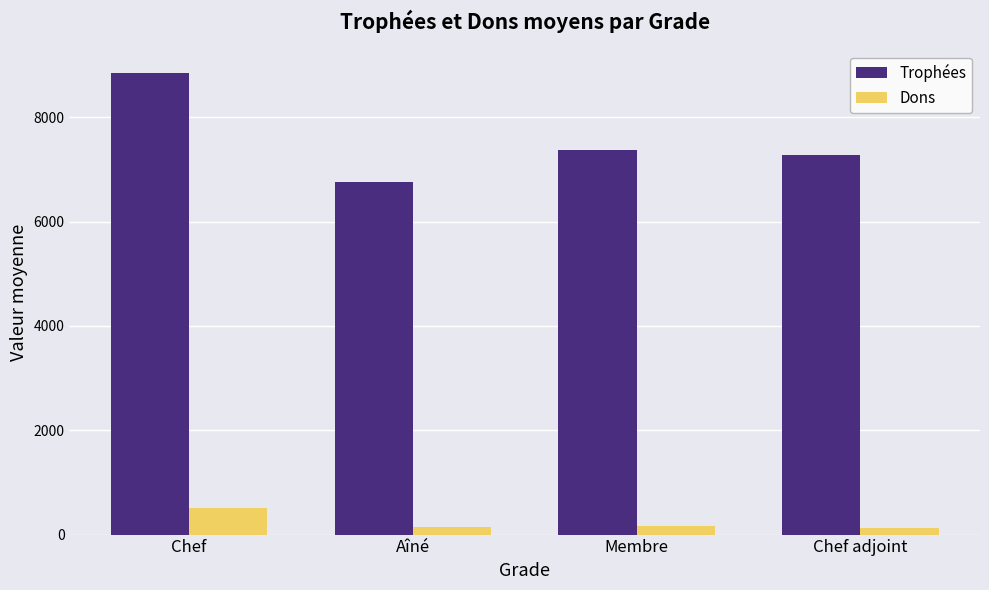

At how many categories does at least one series exceed 3974?

4